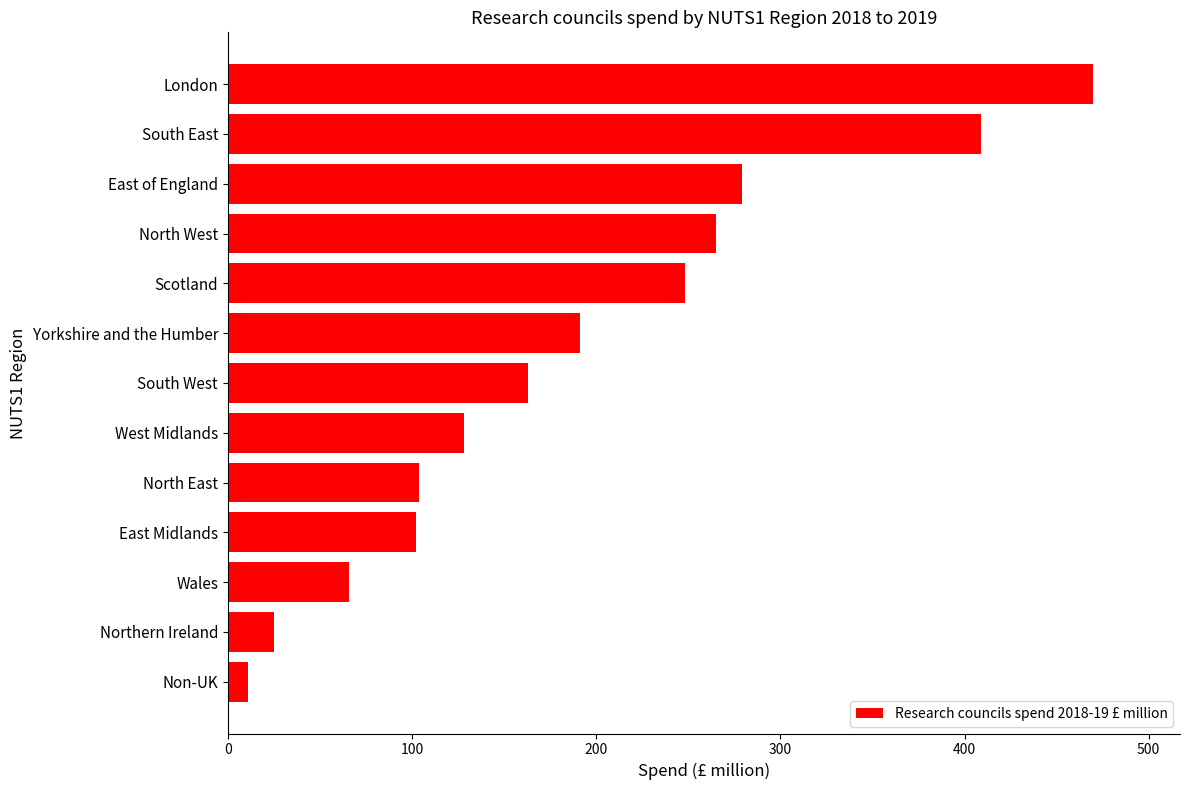

What is the ratio of the value at East Midlands to the value at North East?

1.0